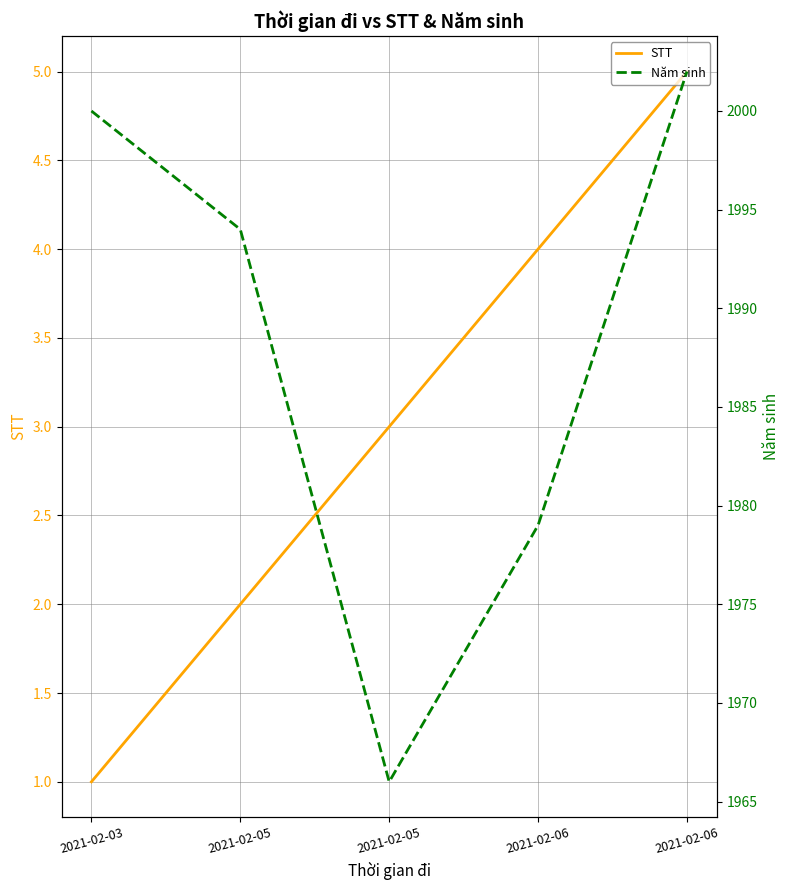

Rank the series by their maximum value, from highest to lowest.

Năm sinh, STT